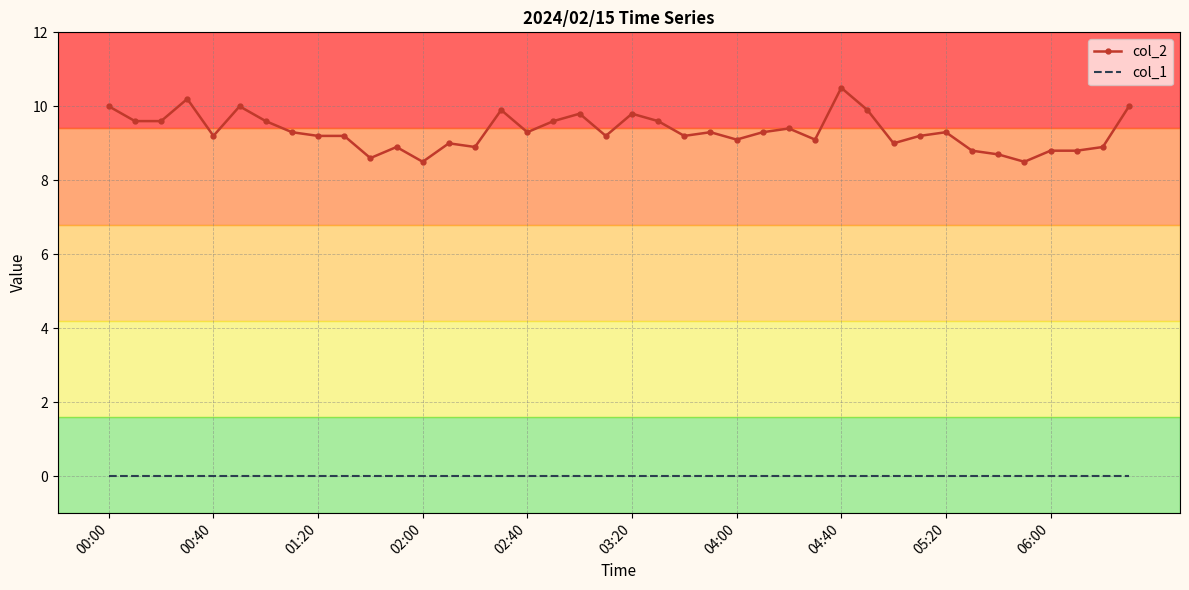

List the series in order of their peak value, highest first.

col_2, col_1